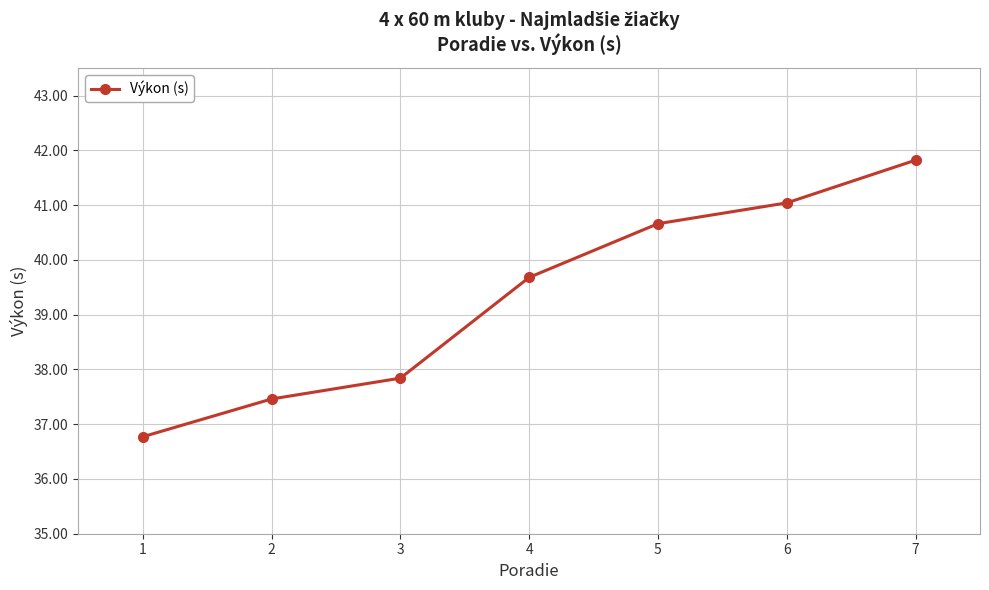

At which label does the data first exceed 39?

4